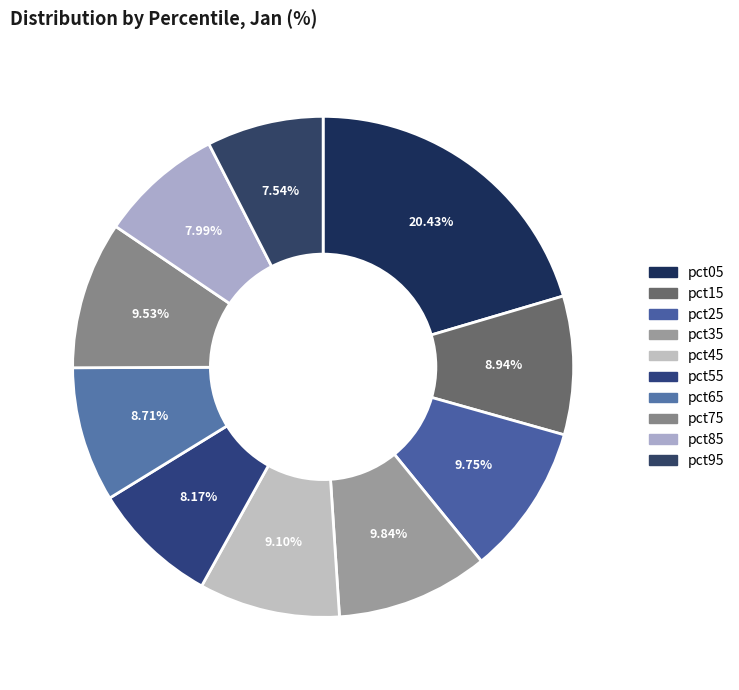

To the nearest percent, what percentage of the pie is pct95?

8%